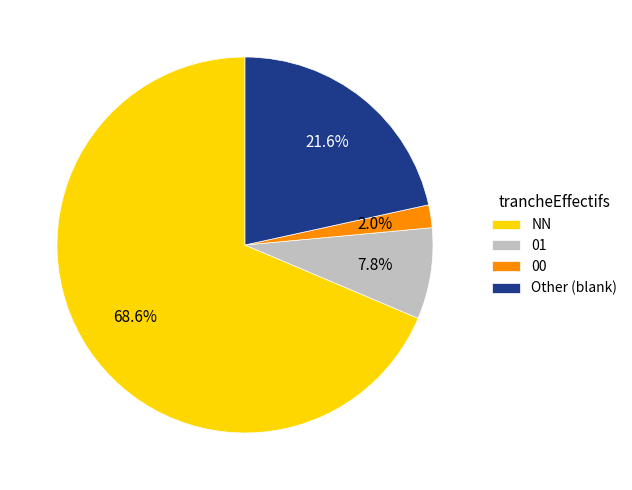

To the nearest percent, what percentage of the pie is NN?

69%